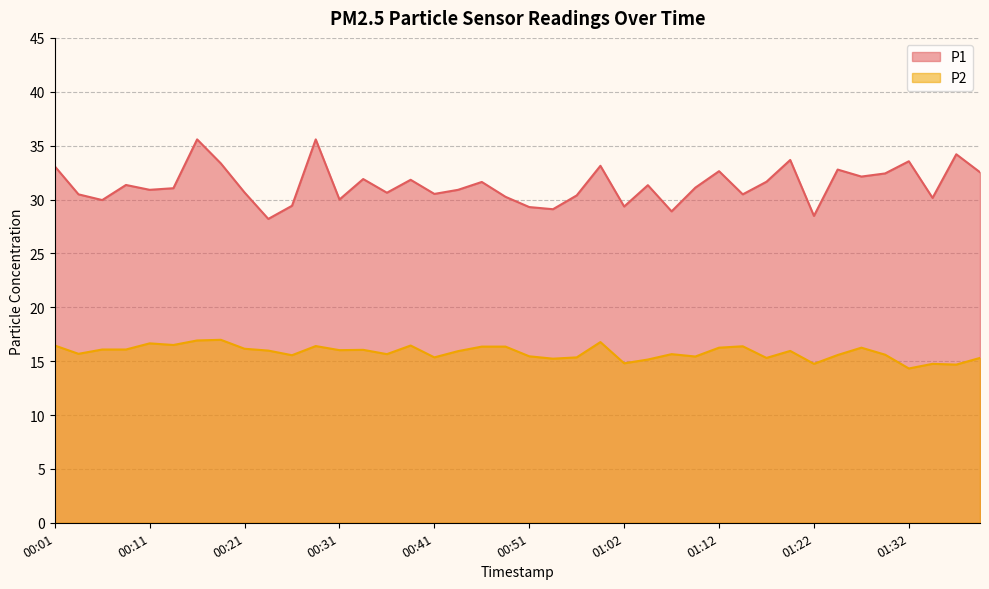

What is the total value across all series at 01:14?

46.9